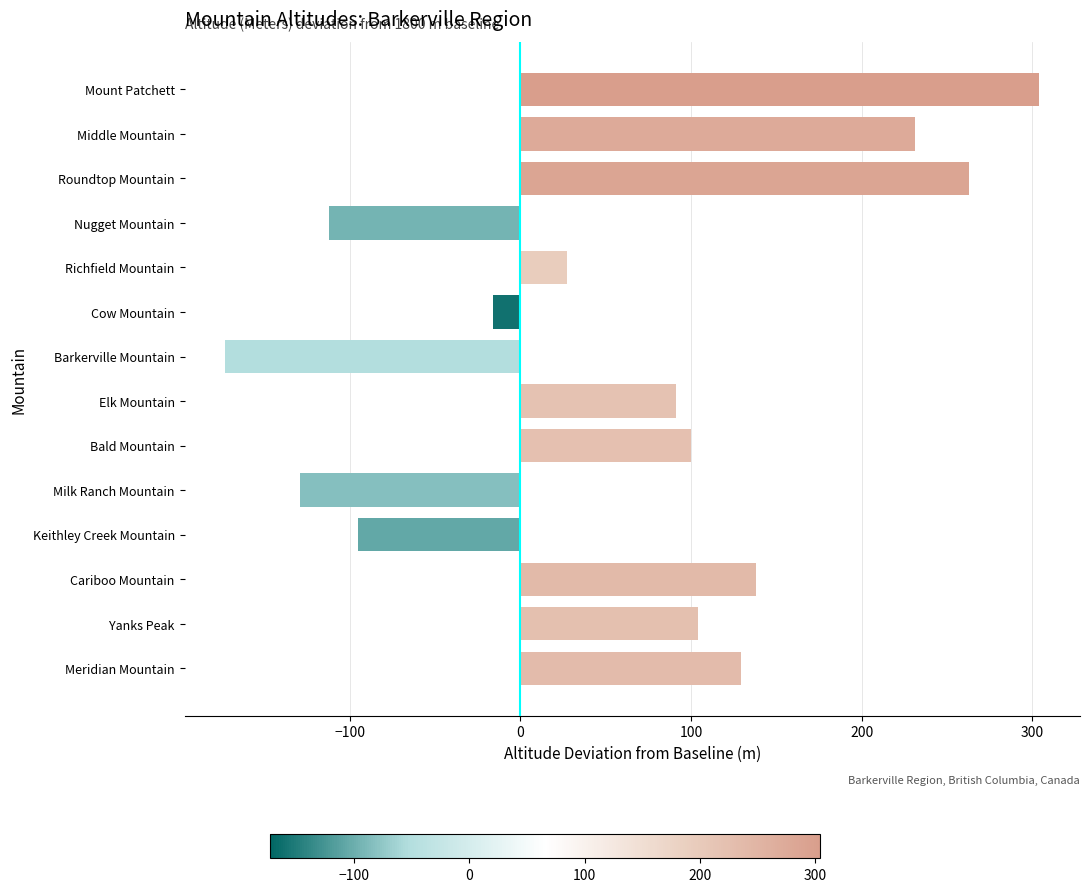

Which label corresponds to the smallest value in the chart?

Barkerville Mountain